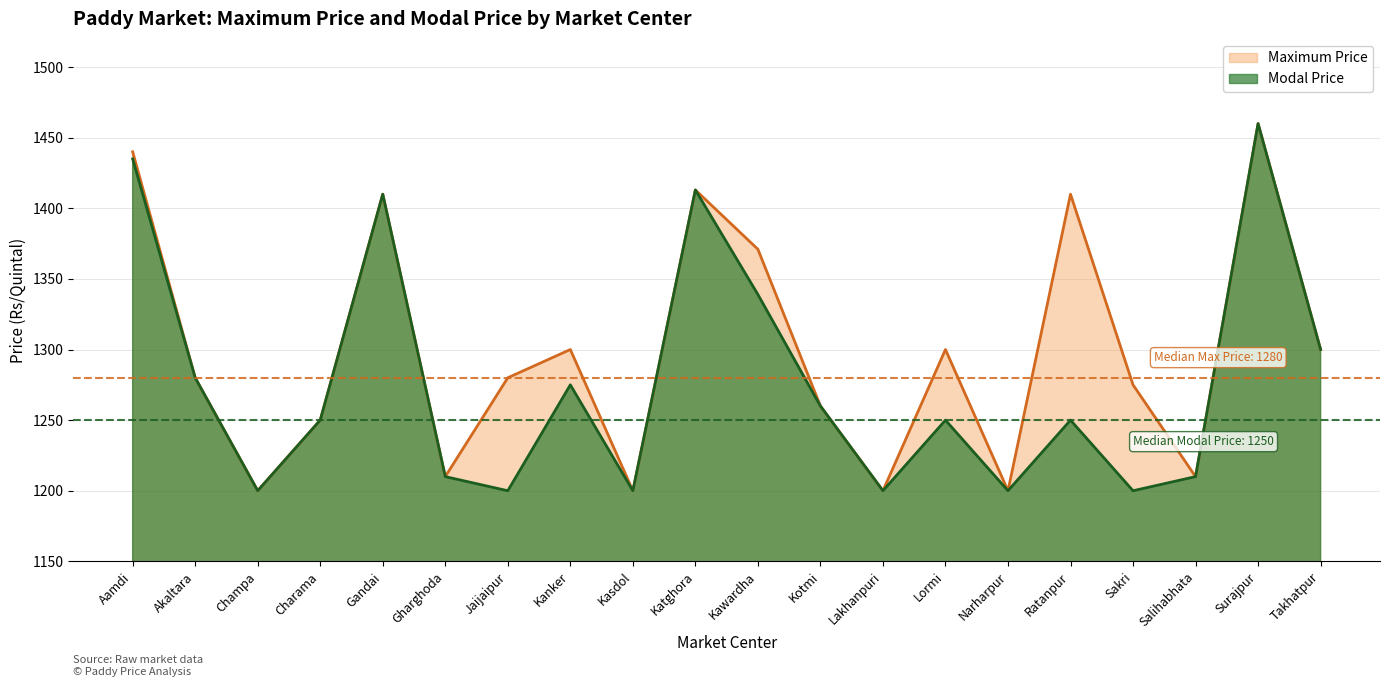

At how many categories does at least one series exceed 1377?

5